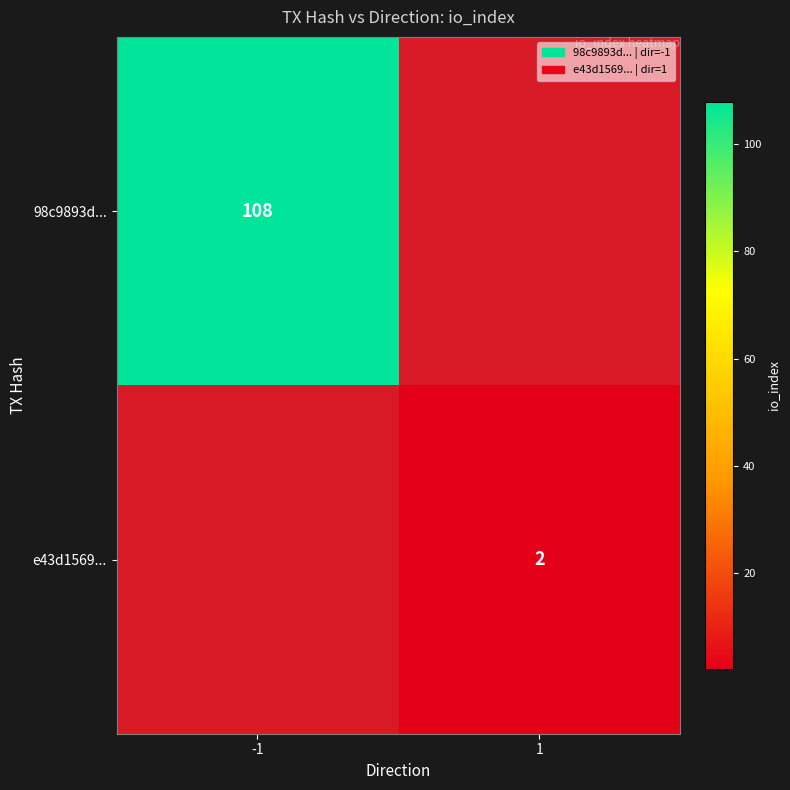

Is the value of 98c9893d... at -1 greater than the value of e43d1569... at 1?

Yes